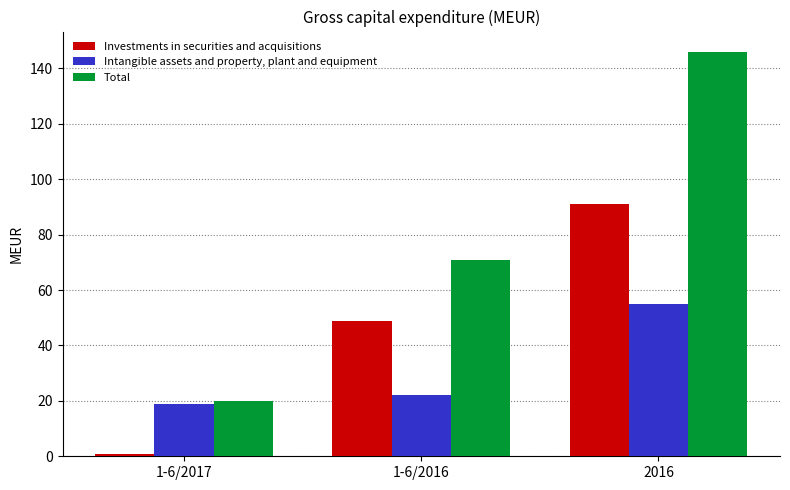

Which series has the widest spread of values?

Total